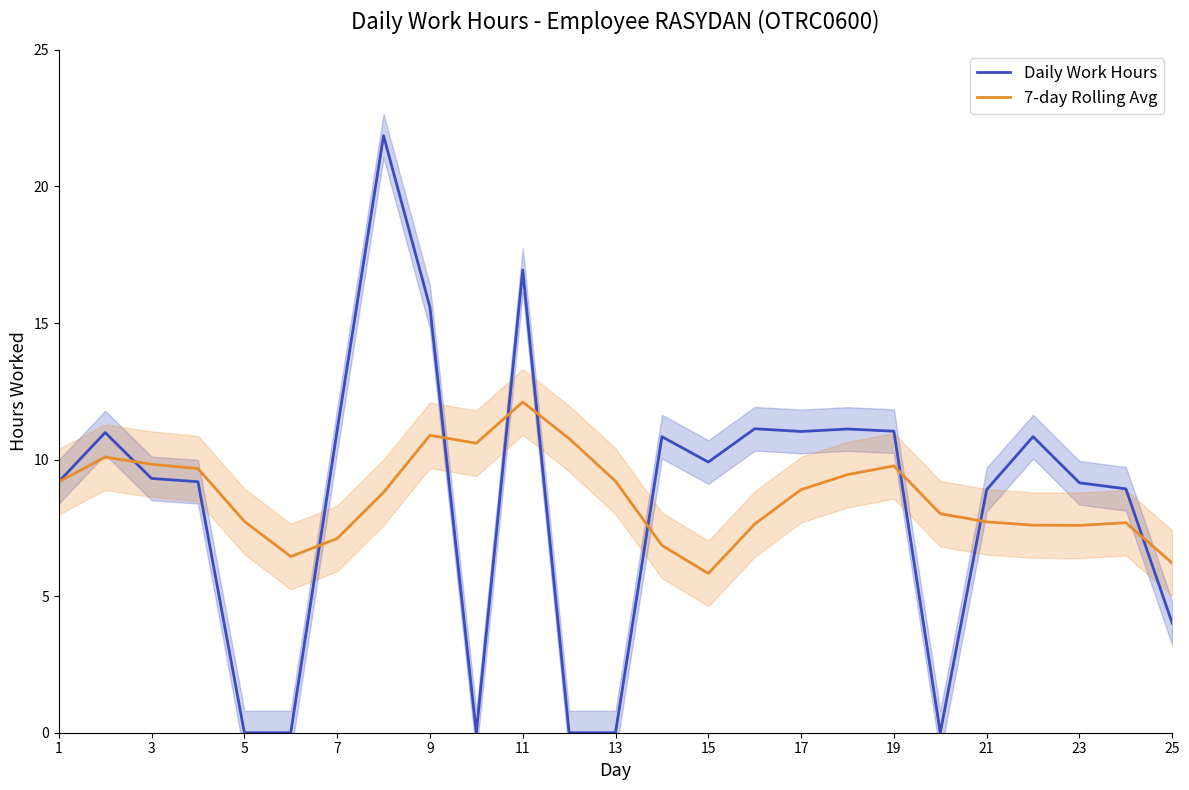

What is the maximum value for Daily Work Hours?

21.9